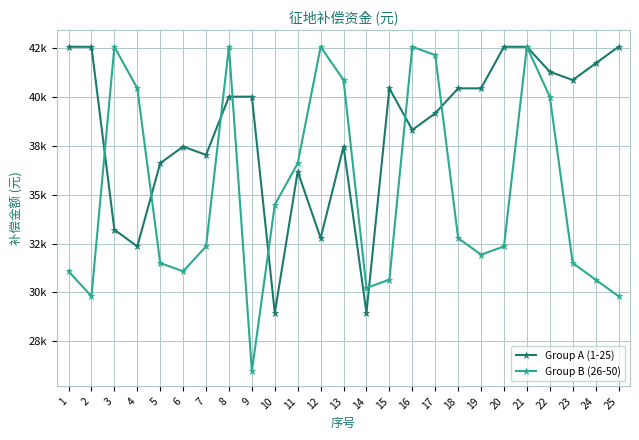

Rank the series by their average value, from highest to lowest.

Group A (1-25), Group B (26-50)